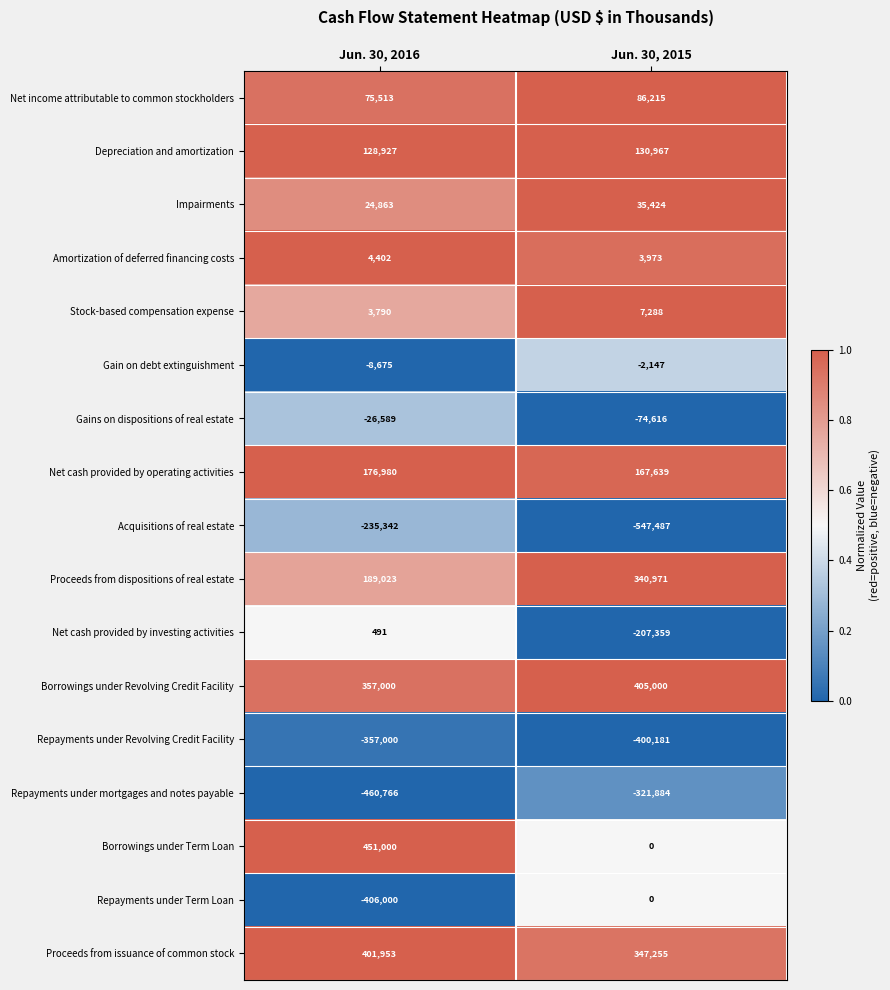

What is the spread (max minus min) of values at Jun. 30, 2016?

911766